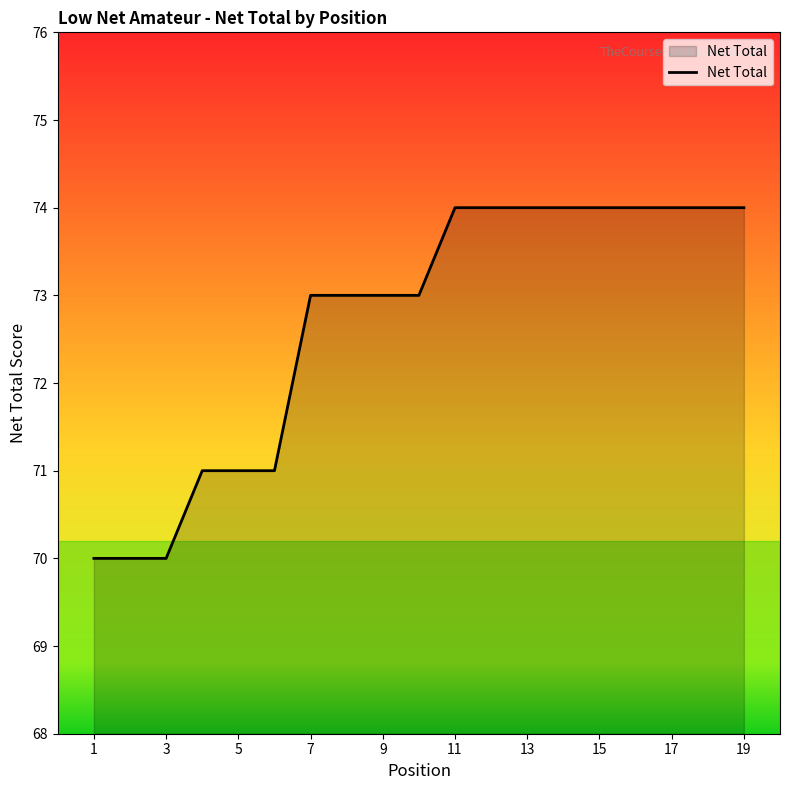

What is the maximum value shown in the chart?

74